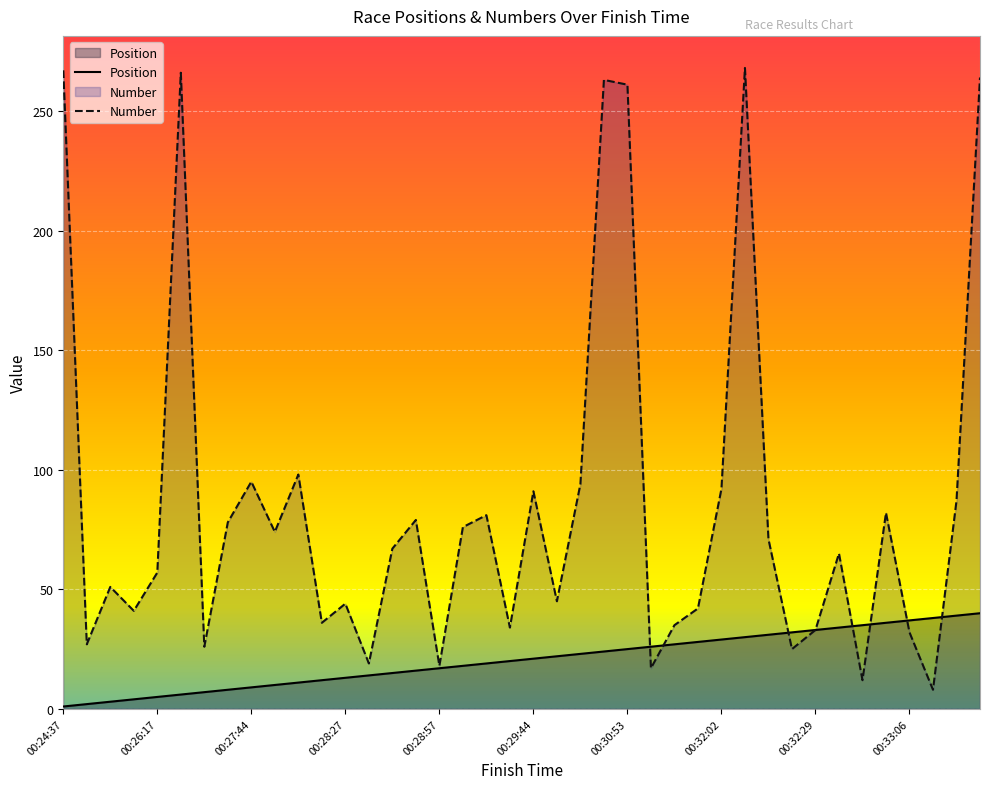

Reading left to right, transcribe all the data shown in this chart.

Position: 1	2	3	4	5	6	7	8	9	10	11	12	13	14	15	16	17	18	19	20	21	22	23	24	25	26	27	28	29	30	31	32	33	34	35	36	37	38	39	40
Number: 267	27	51	41	57	266	26	78	95	74	98	36	44	19	67	79	18	76	81	34	91	45	94	263	261	17	35	42	92	268	71	25	33	65	12	82	32	8	87	264